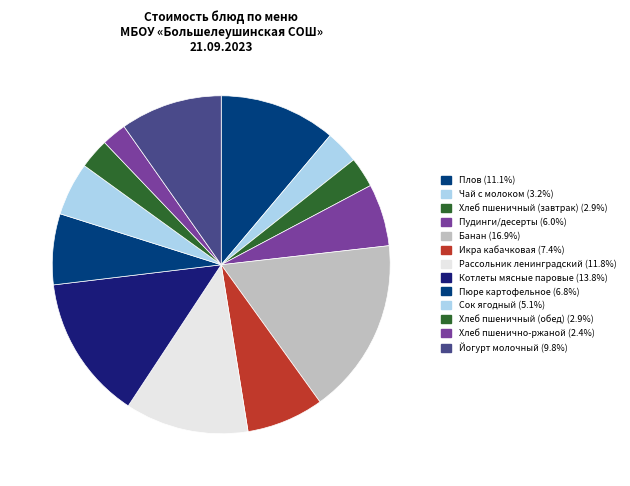

Is the sum of Хлеб пшенично-ржаной and Чай с молоком greater than half?

No